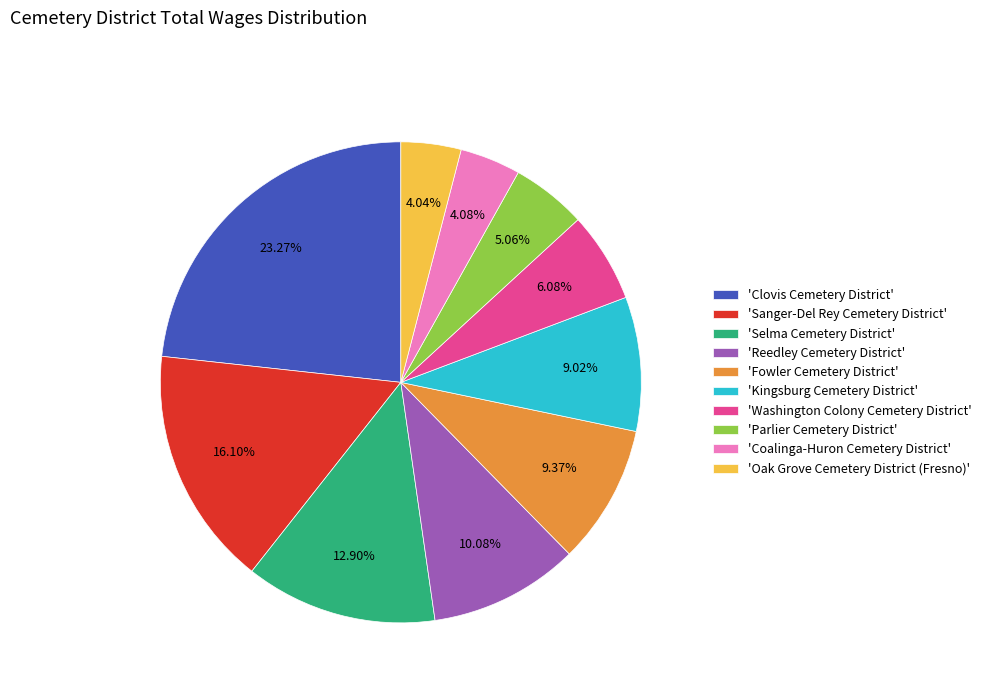

How many segments does this pie chart have?

10